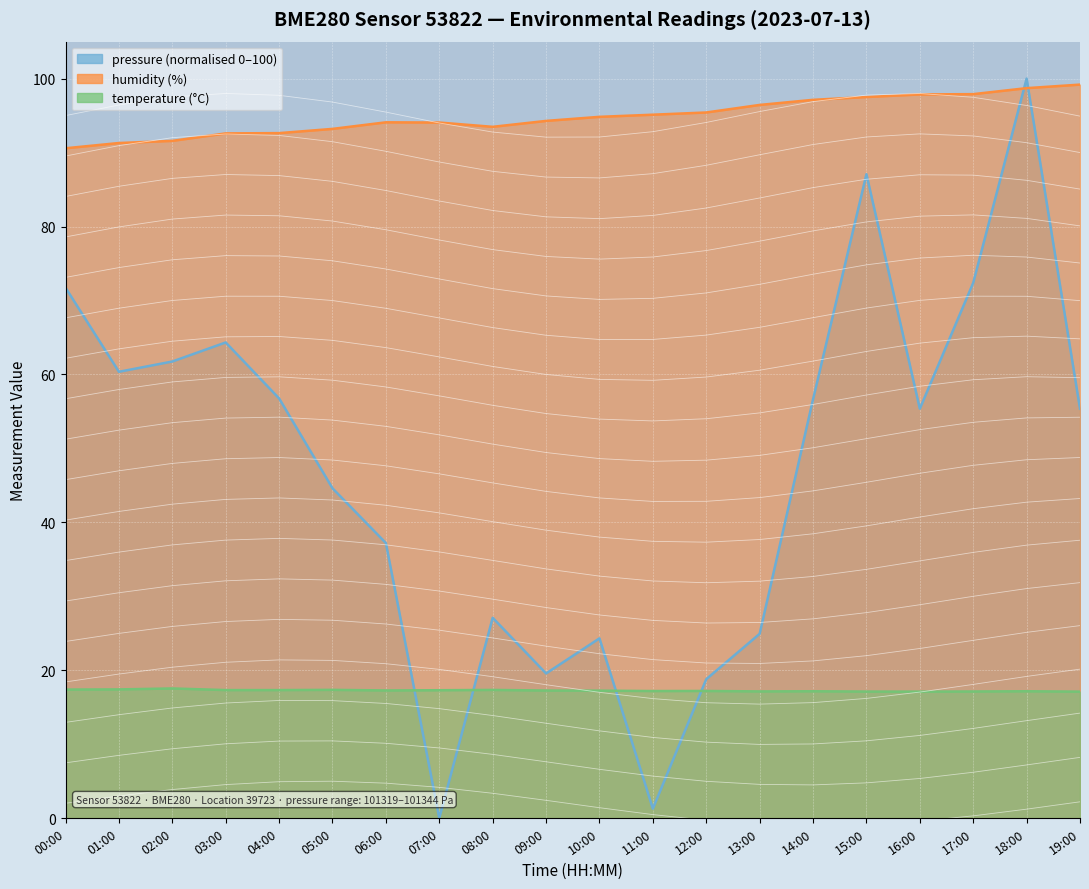

Reading left to right, transcribe all the data shown in this chart.

pressure: 71.7	60.4	61.7	64.3	56.8	44.6	37.2	0.0	27.1	19.6	24.3	1.3	18.8	24.9	56.6	87.1	55.4	72.4	100.0	55.4
temperature: 17.4	17.4	17.5	17.3	17.3	17.3	17.3	17.3	17.3	17.2	17.2	17.2	17.2	17.1	17.1	17.1	17.1	17.1	17.1	17.1
humidity: 90.6	91.3	91.6	92.6	92.6	93.2	94.1	94.1	93.5	94.3	94.8	95.1	95.4	96.4	97.1	97.5	97.9	97.9	98.7	99.2